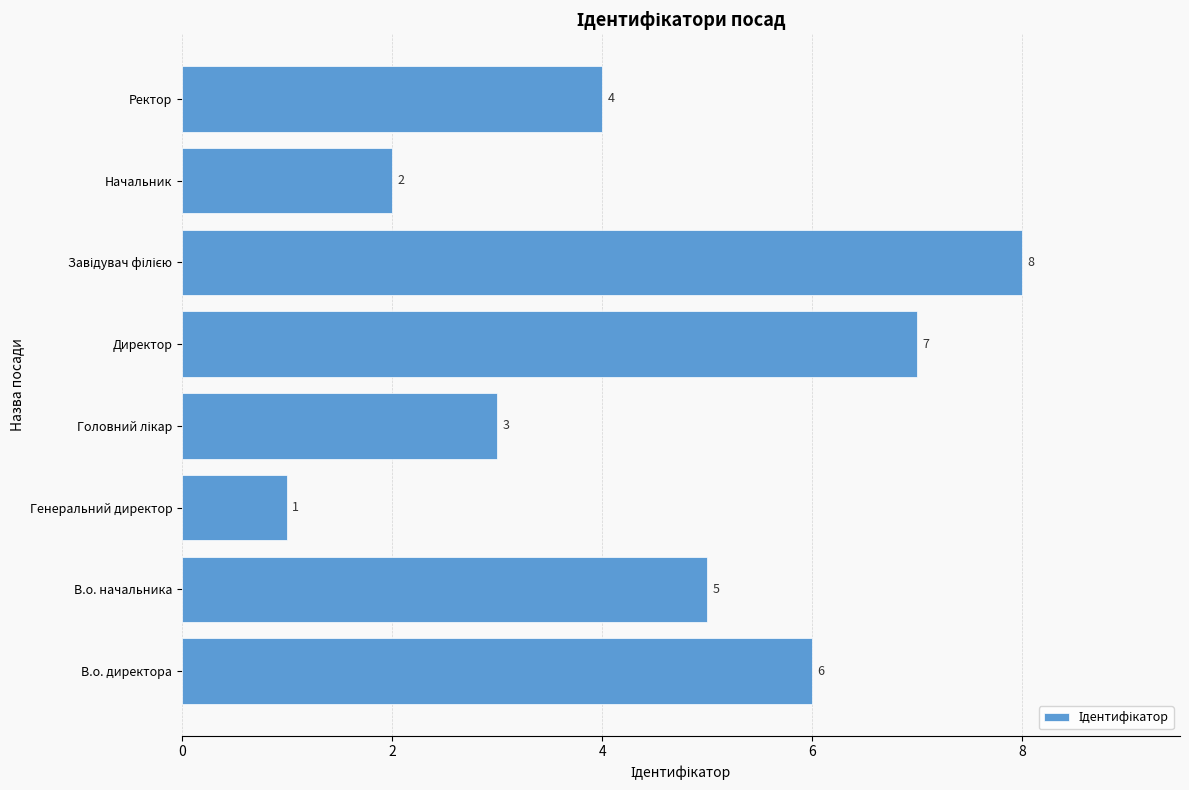

Is it true that the value at Директор is 10?

False